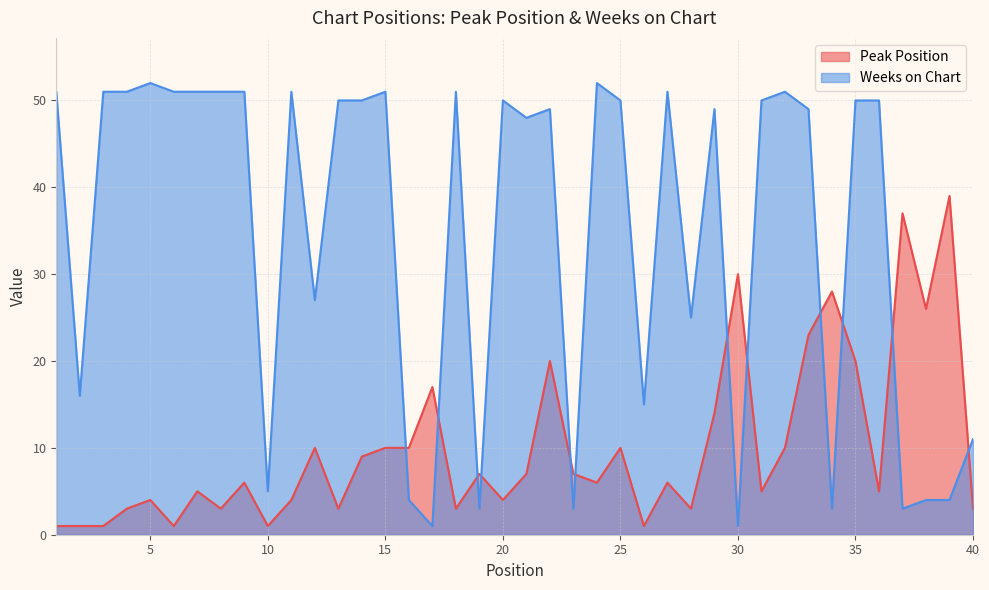

Where does the Peak Position series first go above 6?

12